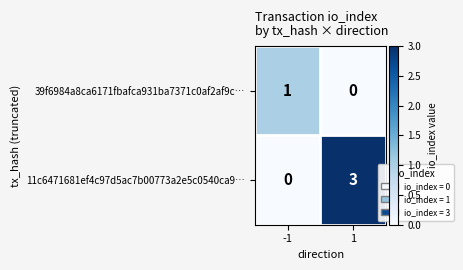

List the series in order of their peak value, highest first.

11c6471681ef4c97d5ac7b00773a2e5c0540ca9…, 39f6984a8ca6171fbafca931ba7371c0af2af9c…